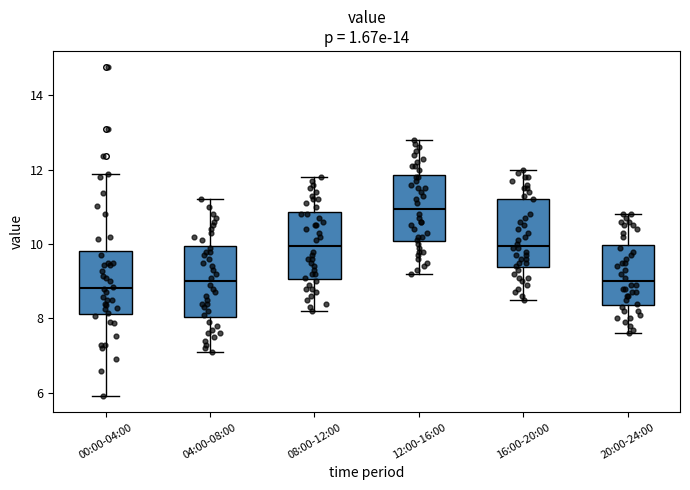

Reading left to right, read every box against the y-axis: the position of its median line, the range the box covers, and the ends of its whiskers. The values are not printed on the chart, so give them approximately, as read against the axis.

00:00-04:00: median 8.8, box 8.2 to 9.8, whiskers 6.0 to 11.8
04:00-08:00: median 9.0, box 8.0 to 10.0, whiskers 7.2 to 11.2
08:00-12:00: median 10.0, box 9.0 to 10.8, whiskers 8.2 to 11.8
12:00-16:00: median 11.0, box 10.0 to 11.8, whiskers 9.2 to 12.8
16:00-20:00: median 10.0, box 9.4 to 11.2, whiskers 8.6 to 12.0
20:00-24:00: median 9.0, box 8.4 to 10.0, whiskers 7.6 to 10.8